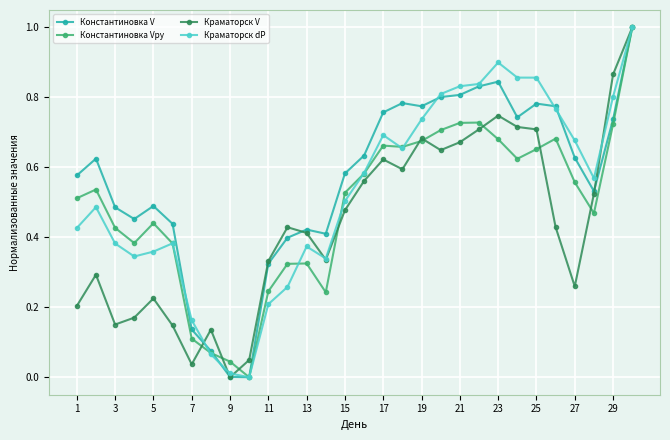

List the series in order of their overall mean, highest first.

Константиновка V, Краматорск dP, Константиновка Vру, Краматорск V